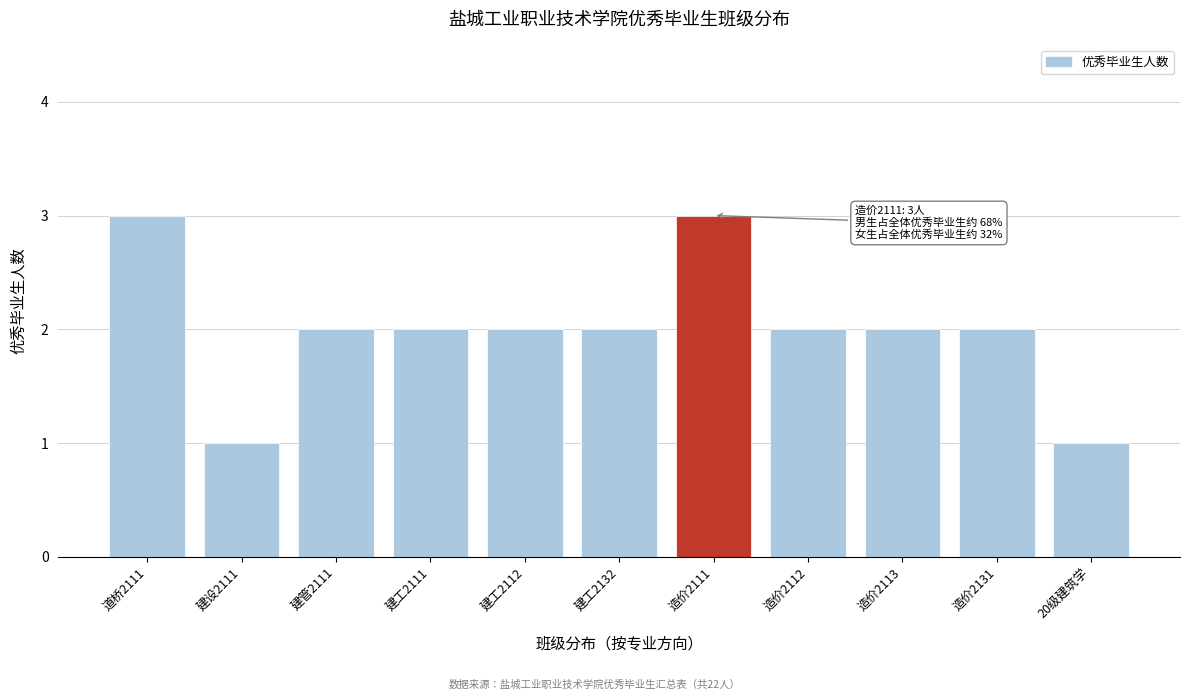

Reading right to left, transcribe all the data shown in this chart.

1	2	2	2	3	2	2	2	2	1	3